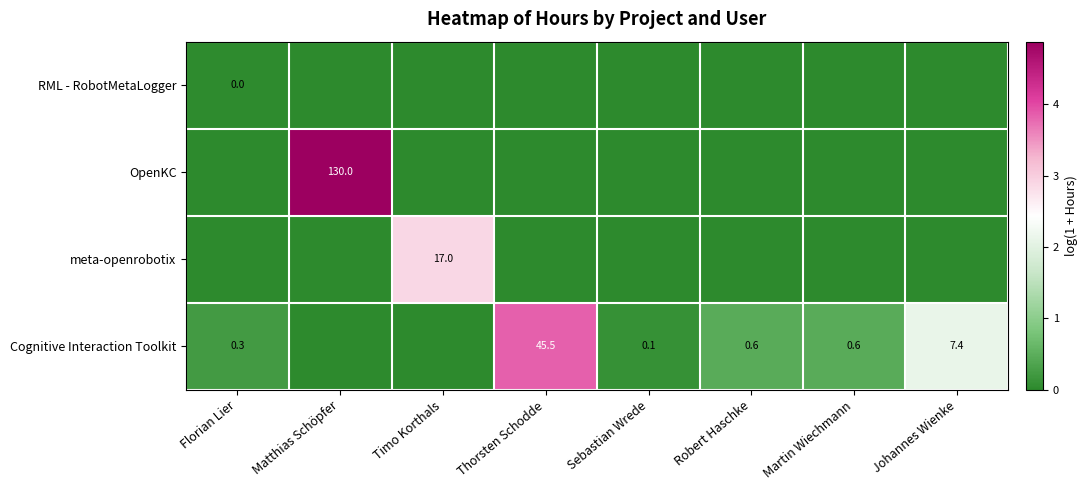

Is it true that Cognitive Interaction Toolkit equals 0.5 at Florian Lier?

False